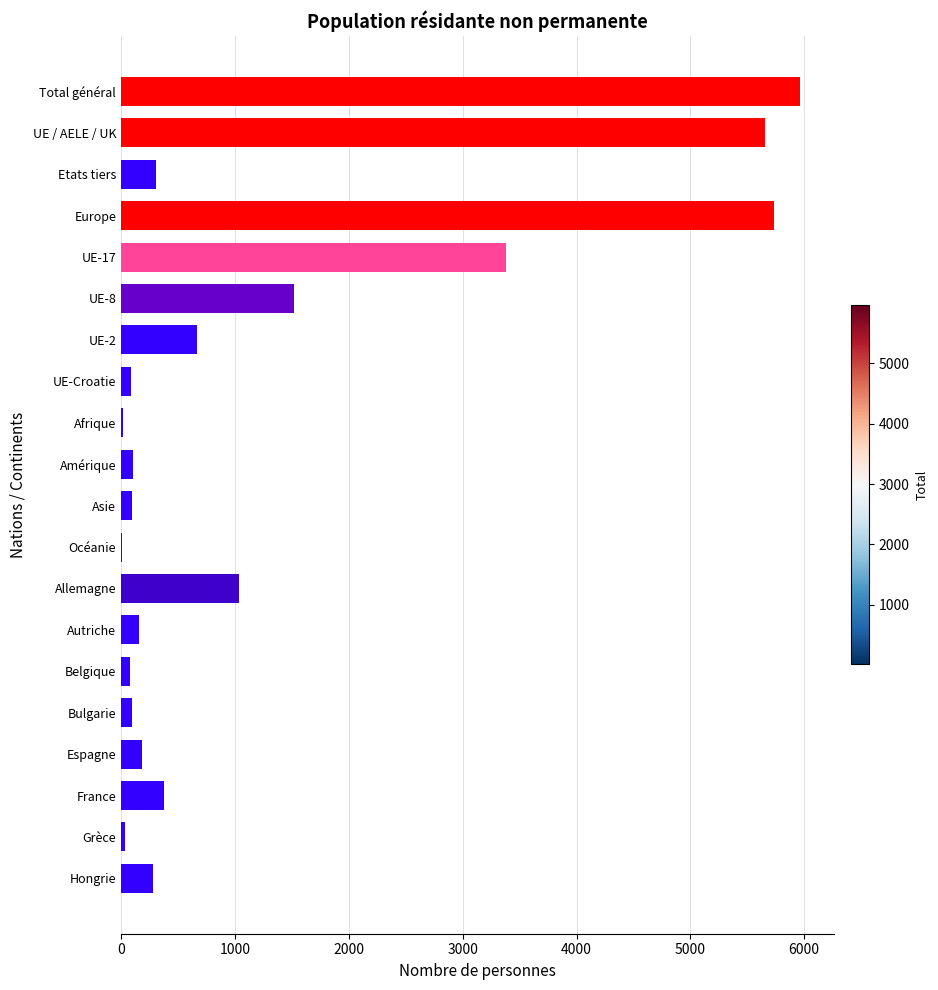

At which category does the chart reach its peak across all series?

Total général